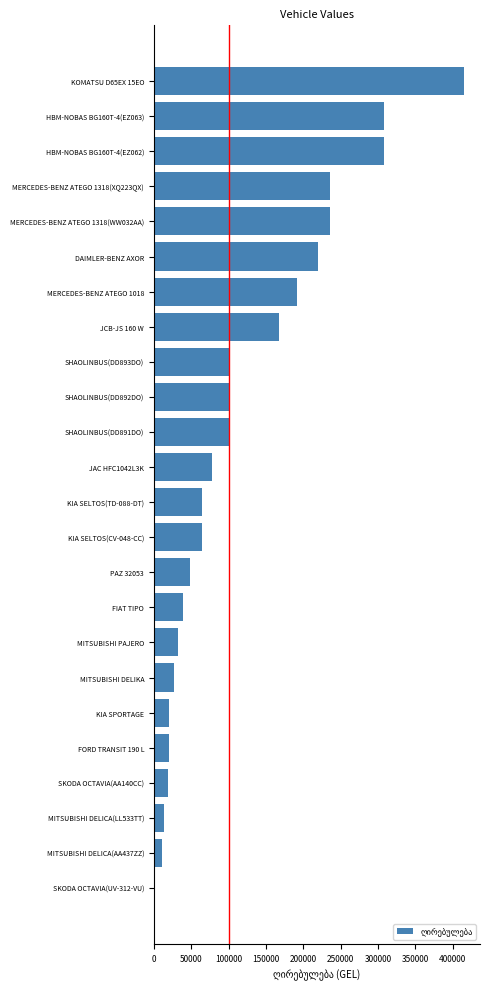

At which category does the chart reach its peak across all series?

KOMATSU D65EX 15EO